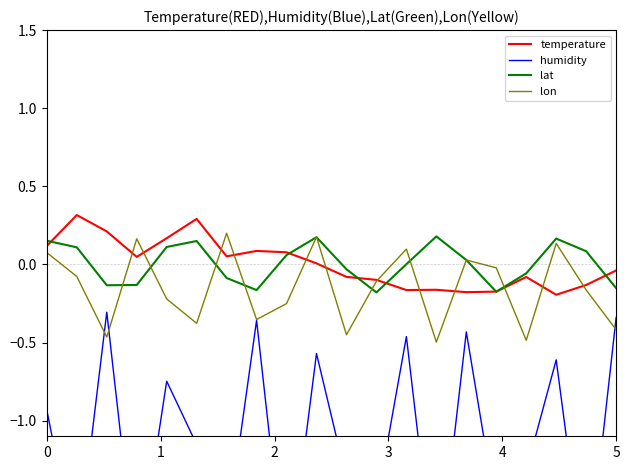

The humidity series shows -1.0 at 4. True or false?

False